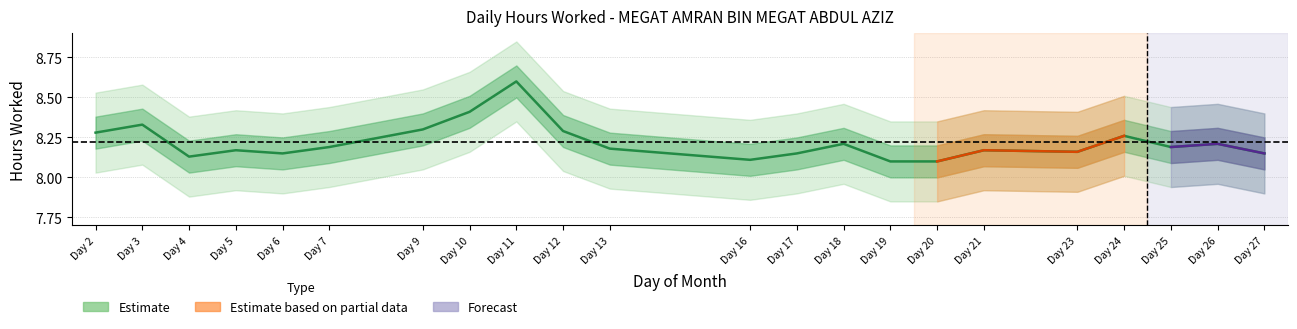

What is the sum of all values?

180.8